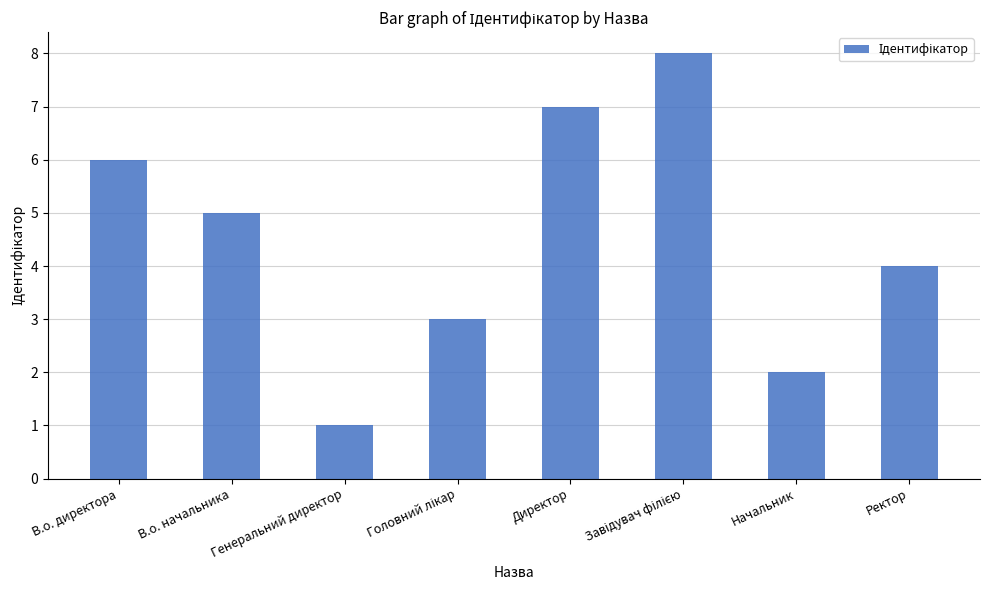

True or false: the data shows 1 at В.о. начальника.

False